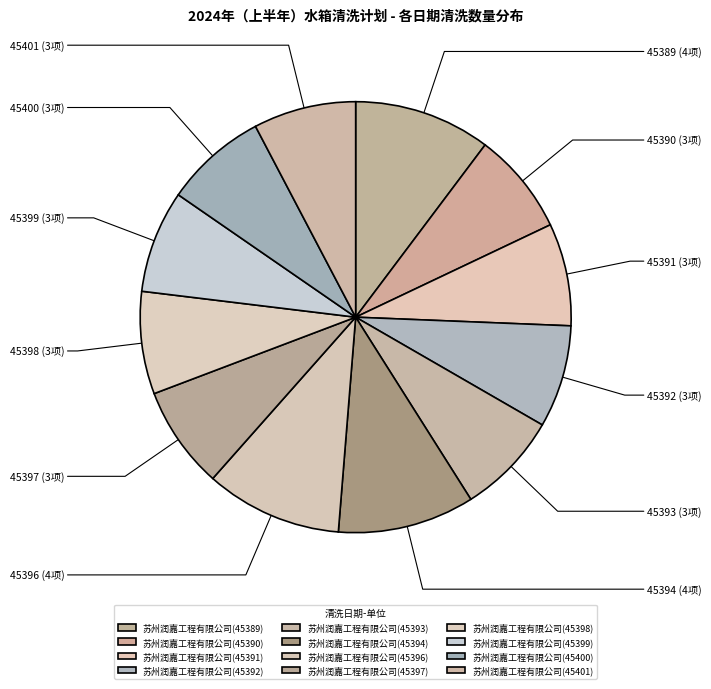

Which slice is the smallest?

苏州润嘉工程有限公司(45393)